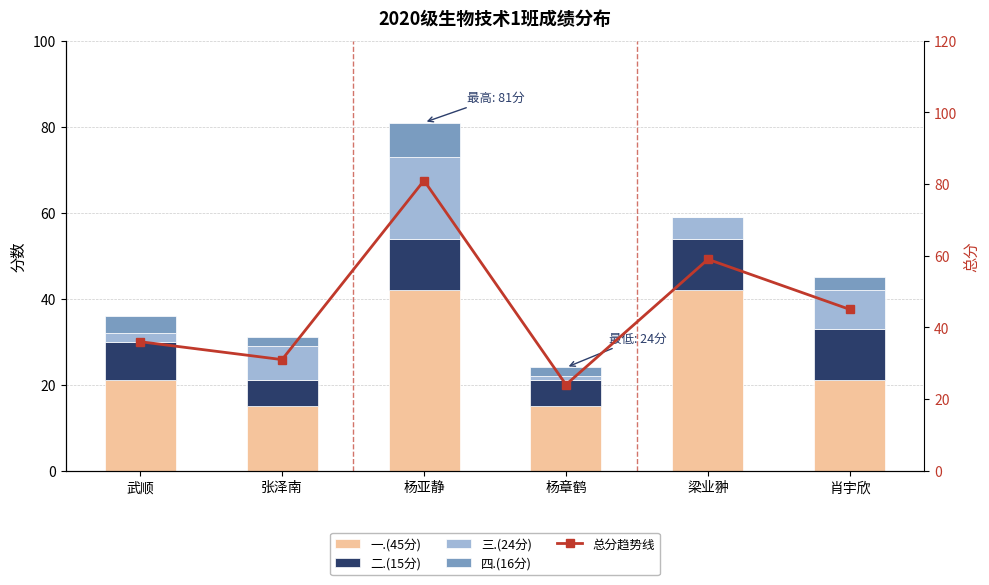

Which series has the largest total across all categories?

总分趋势线